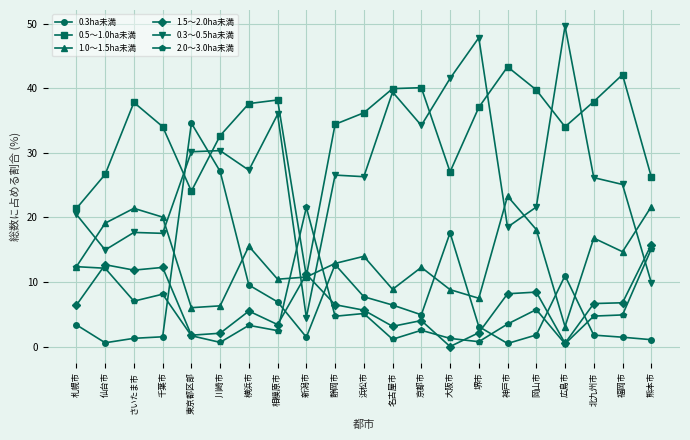

Does the chart have visible grid lines?

Yes